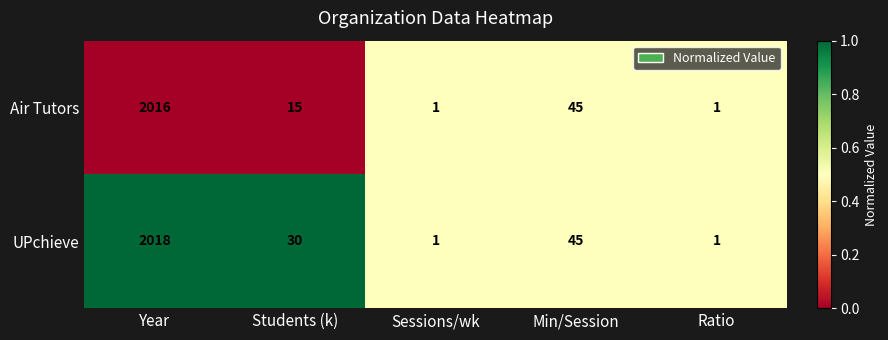

What is the sum of all UPchieve values?

2095